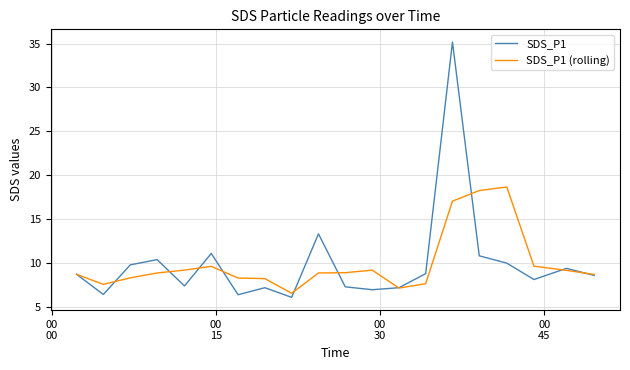

How many distinct data groups are displayed?

2